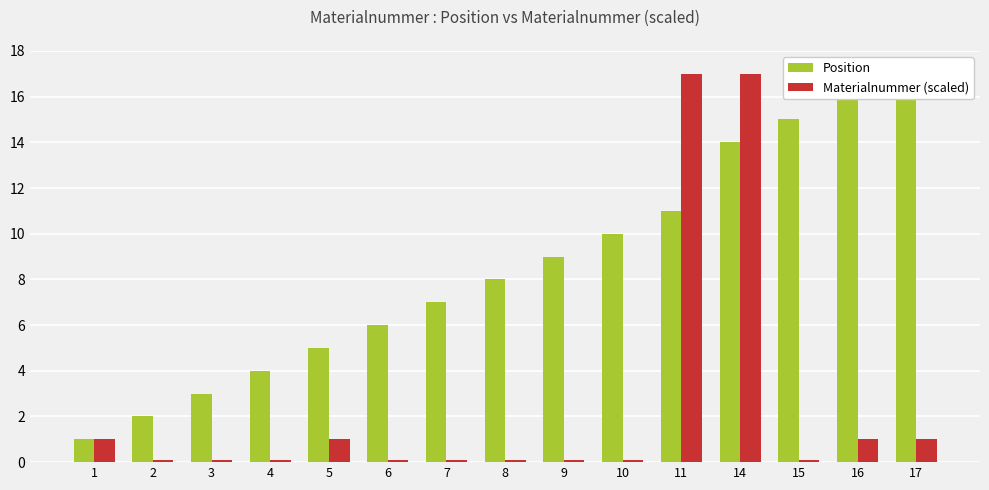

Reading left to right, list all the values displayed in this chart.

Position: 1=1.0	2=2.0	3=3.0	4=4.0	5=5.0	6=6.0	7=7.0	8=8.0	9=9.0	10=10.0	11=11.0	14=14.0	15=15.0	16=16.0	17=17.0
Materialnummer (scaled): 1=1.0	2=0.1	3=0.1	4=0.1	5=1.0	6=0.1	7=0.1	8=0.1	9=0.1	10=0.1	11=17.0	14=17.0	15=0.1	16=1.0	17=1.0